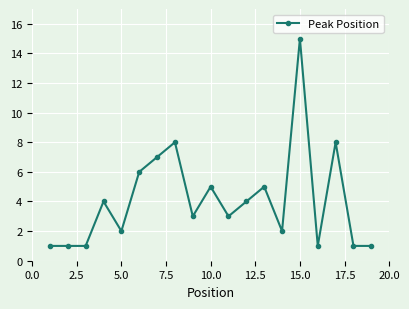

What is the sum of all values?

78